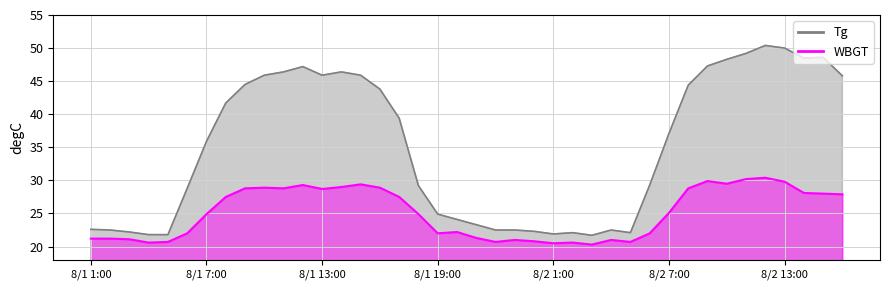

Where does the WBGT series first go above 25?

8/1 8:00